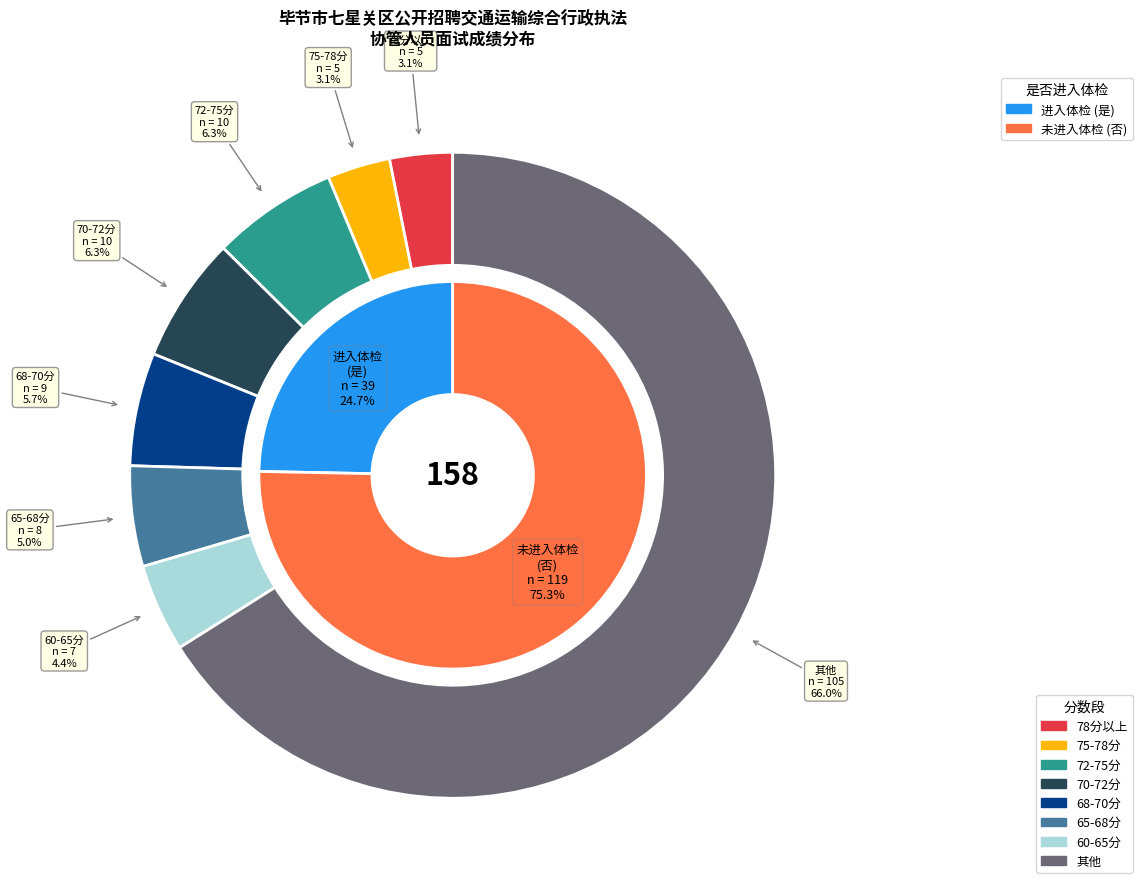

Which has a higher value, 否 or 是?

否